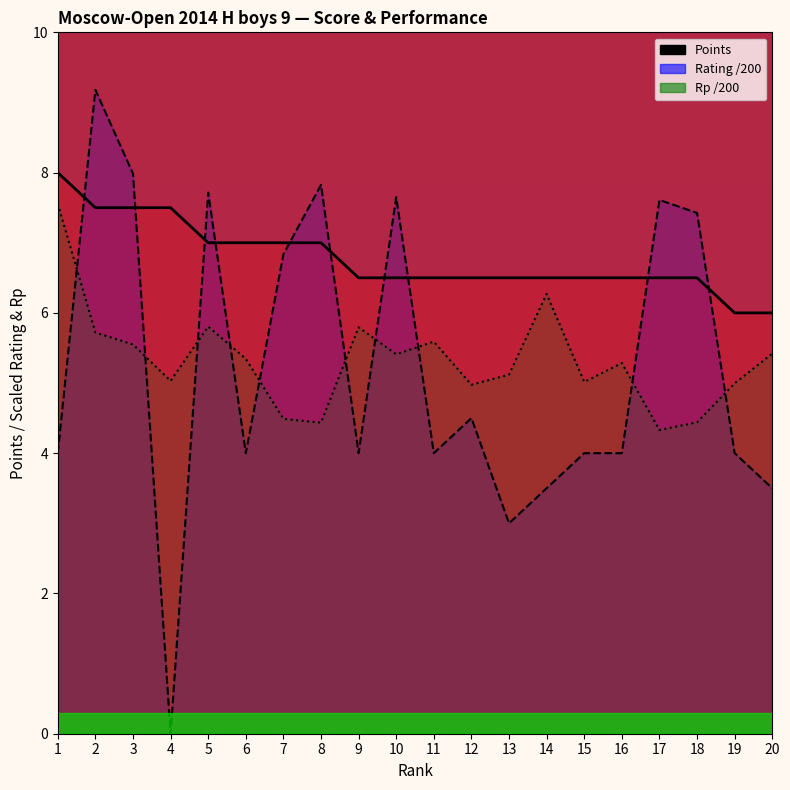

How many values in the Points series exceed 6?

18